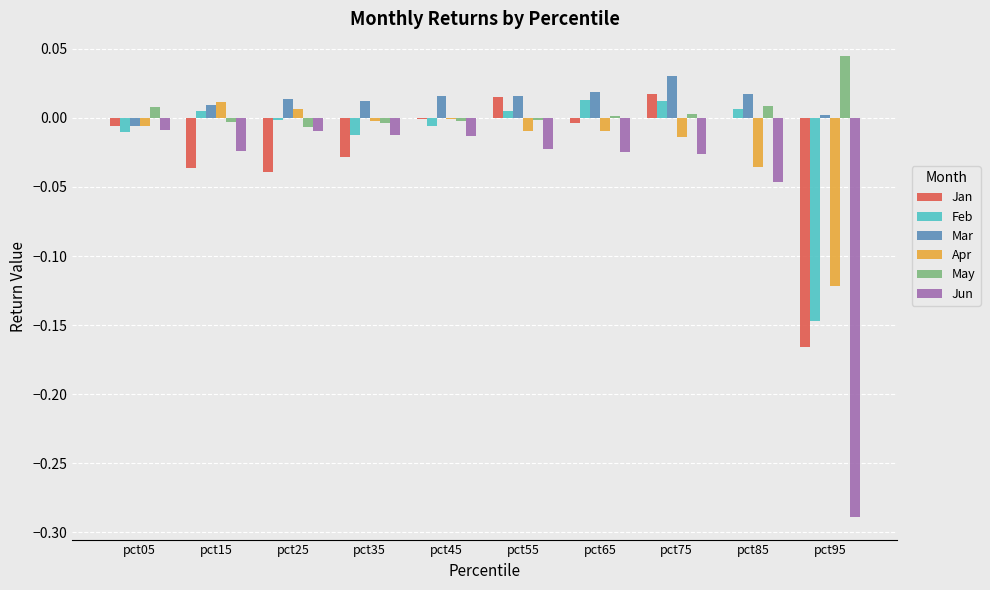

At which category is the sum across all series the highest?

pct75